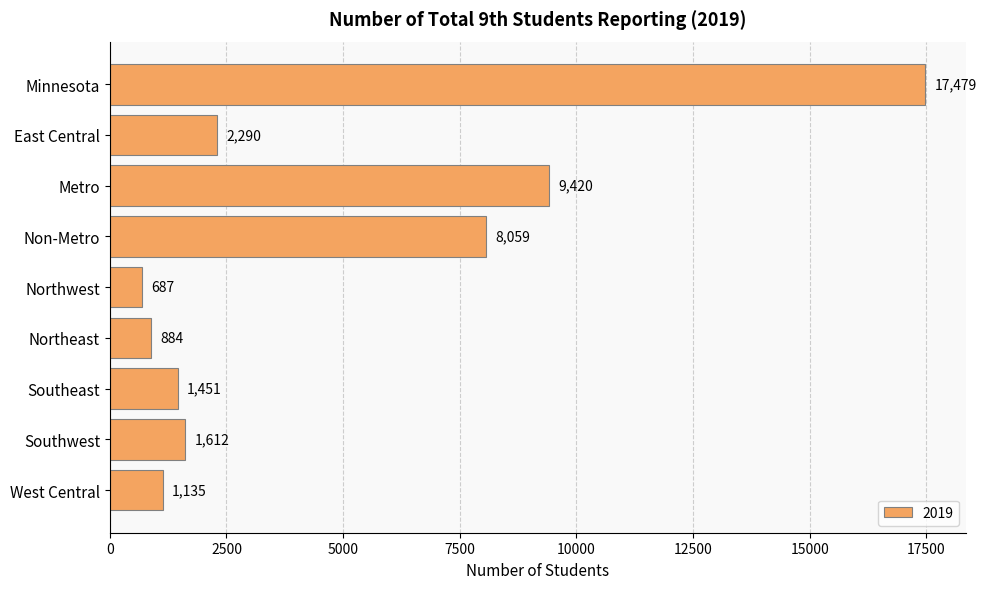

Where is the data nearest to the value 9083?

Metro